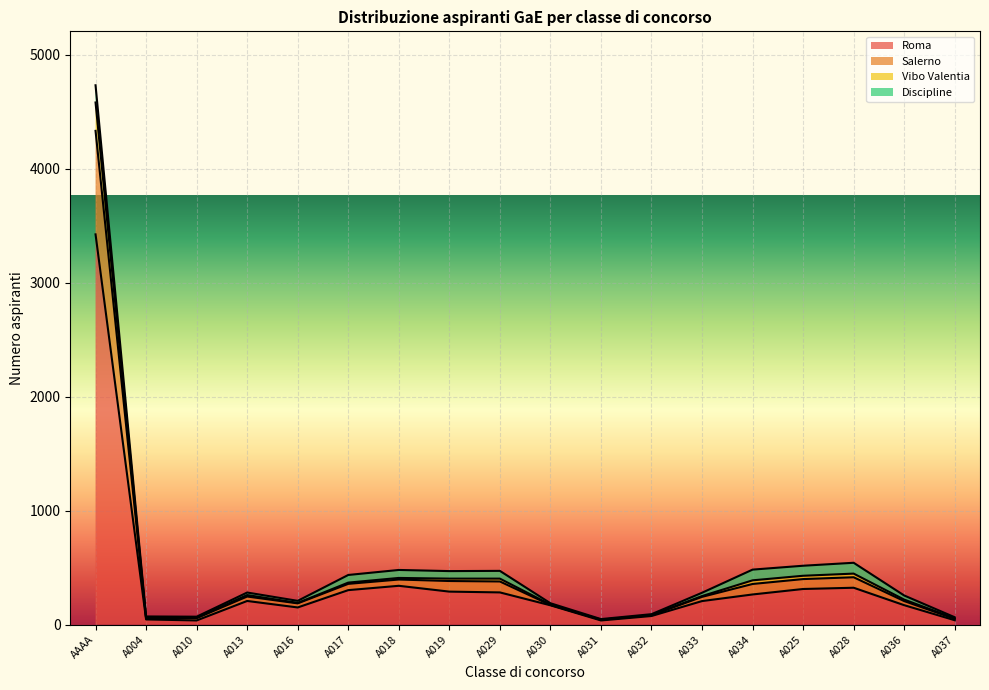

Is it true that Salerno equals 64 at A037?

True